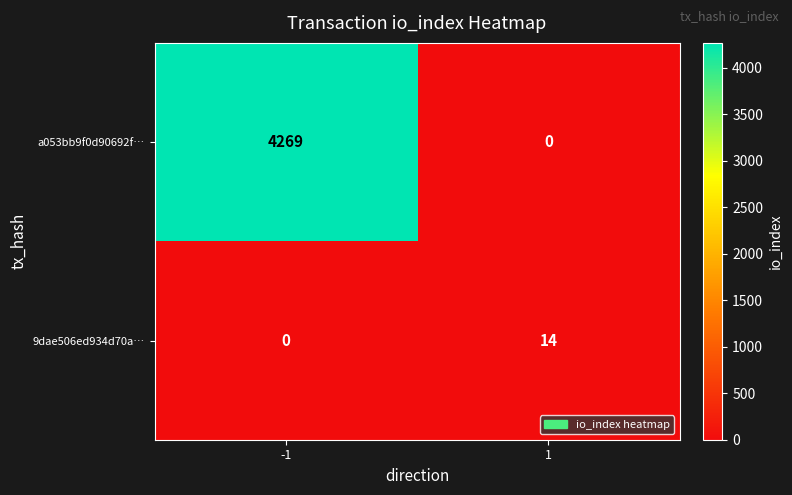

Is it true that a053bb9f0d90692f… equals 1901 at -1?

False